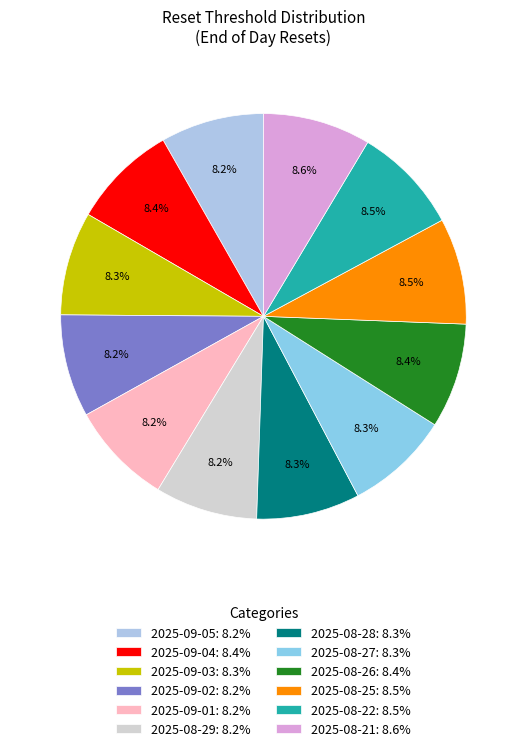

Is it true that 2025-09-04 is 17% of the pie?

False